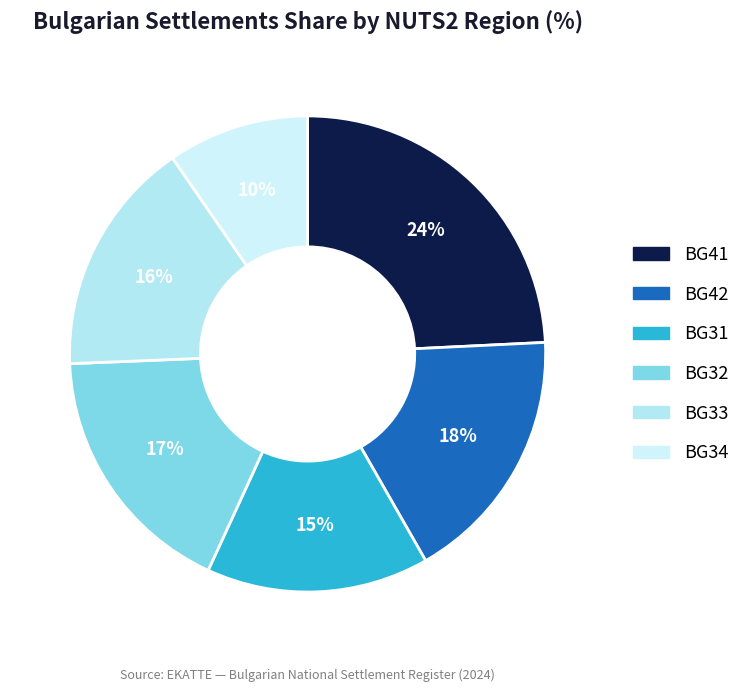

How many slices are in this pie chart?

6